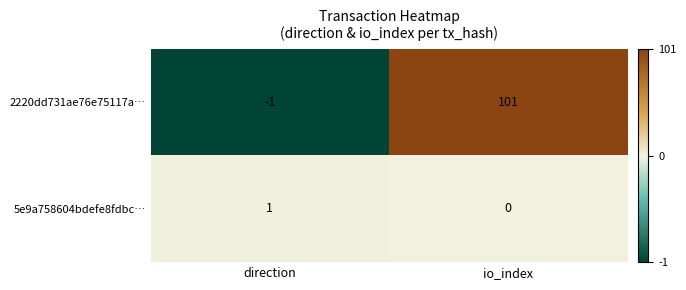

List the series in order of their overall mean, lowest first.

5e9a758604bdefe8fdbc…, 2220dd731ae76e75117a…